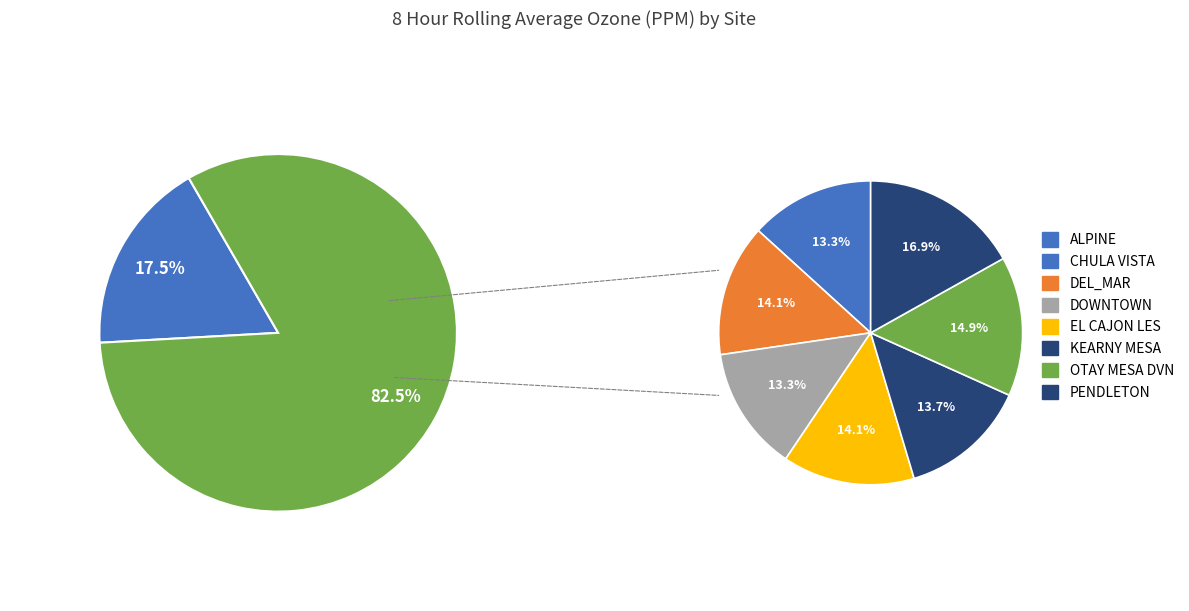

Do PENDLETON and CHULA VISTA together represent more than half of the pie?

No